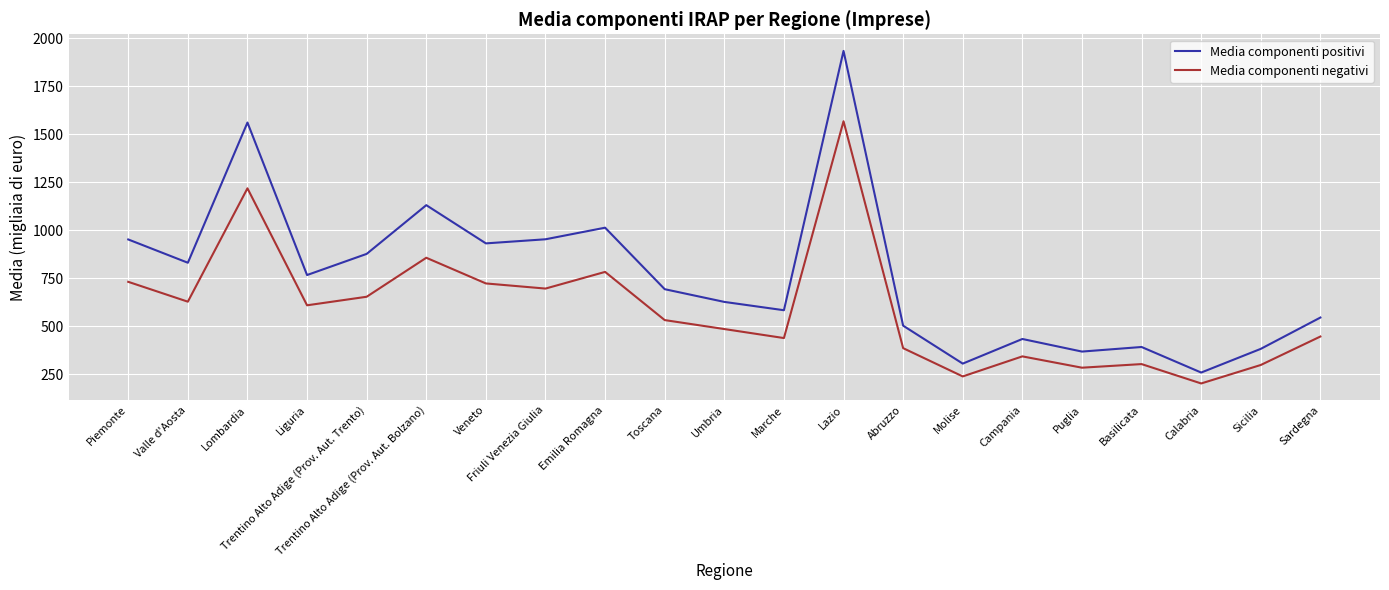

What position from the left is Emilia Romagna?

9